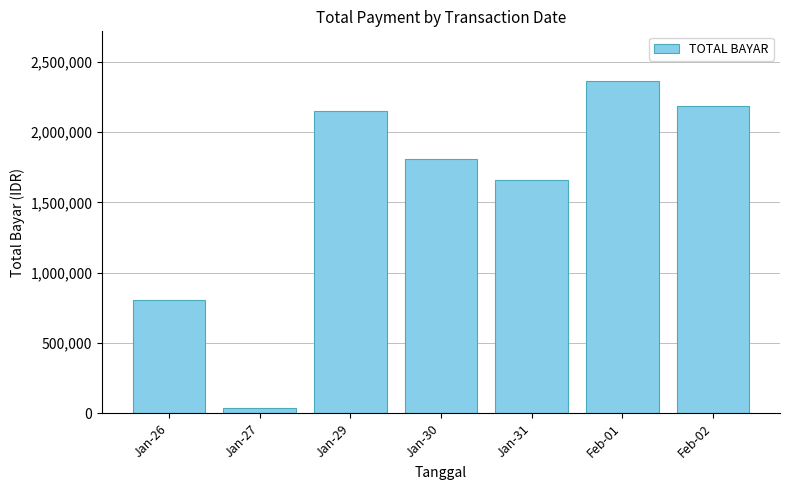

Does the chart contain stacked bars?

No